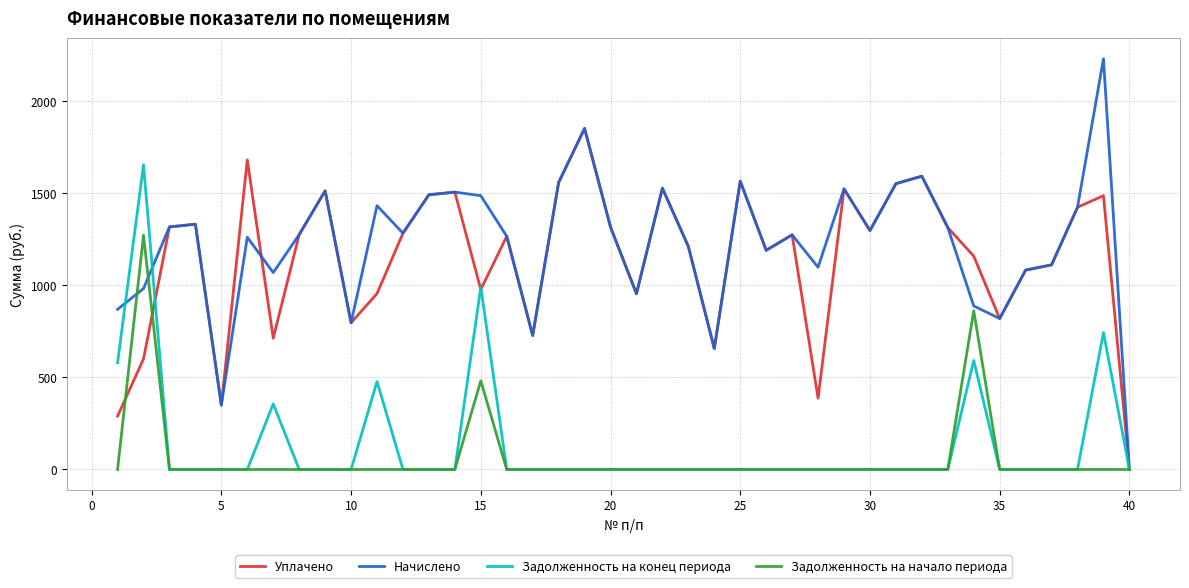

Which series has the widest spread of values?

Начислено